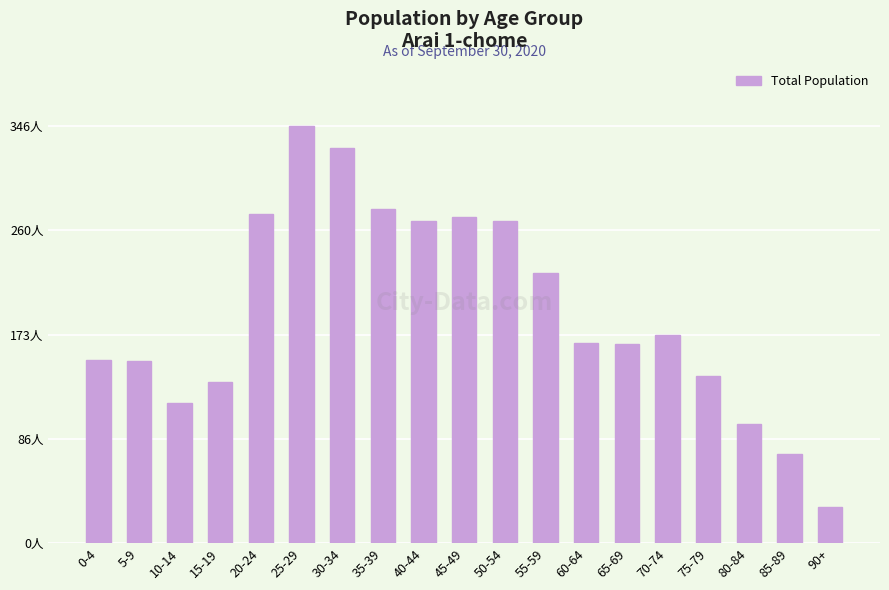

What is the label of the 1st bar from the left?

0-4